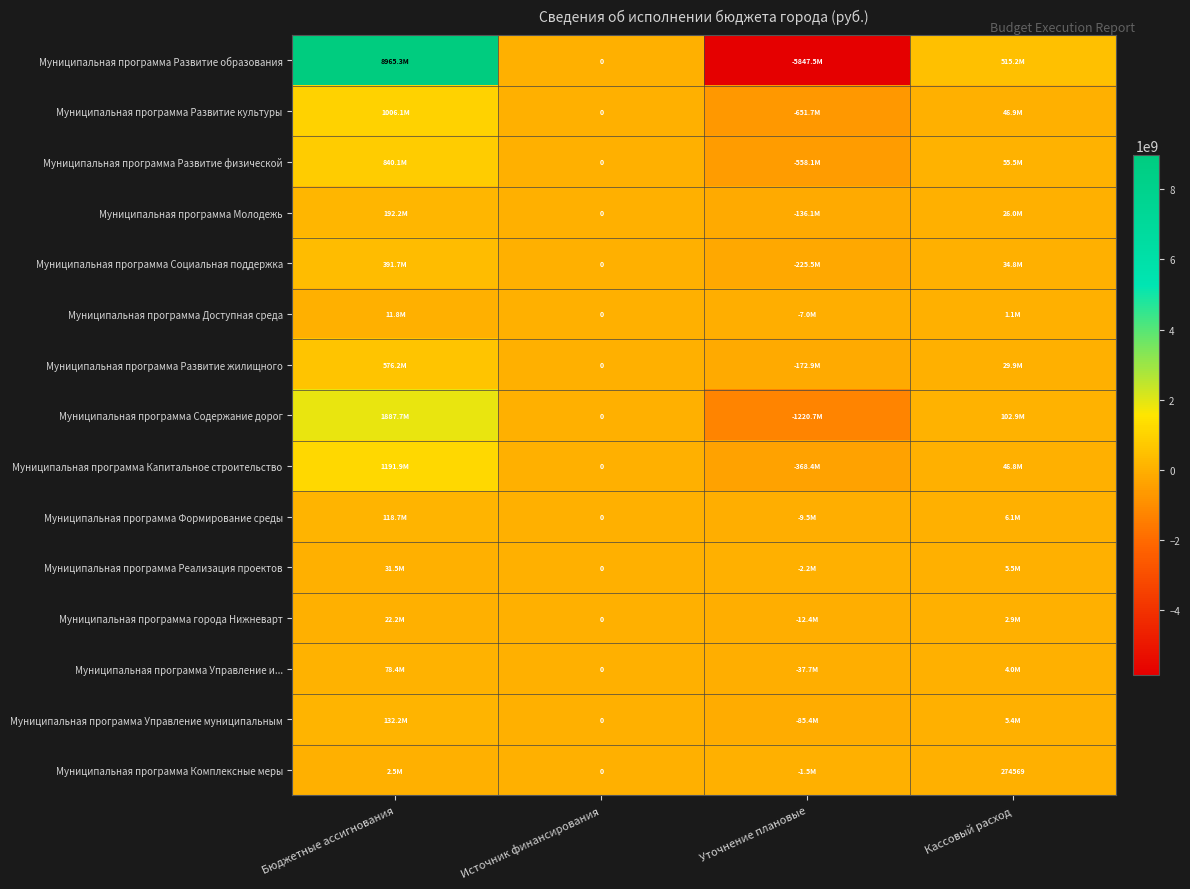

Between Кассовый расход and Уточнение плановые, which is larger?

Кассовый расход